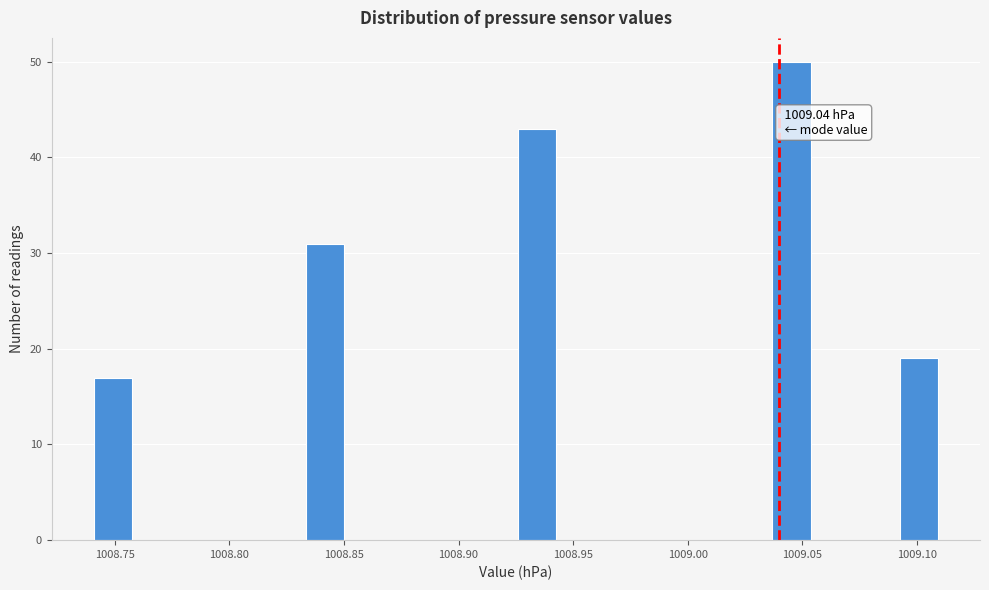

Around what value on the x-axis is the tallest bar? Give the approximate position of its centre, as read against the axis.

1009.045